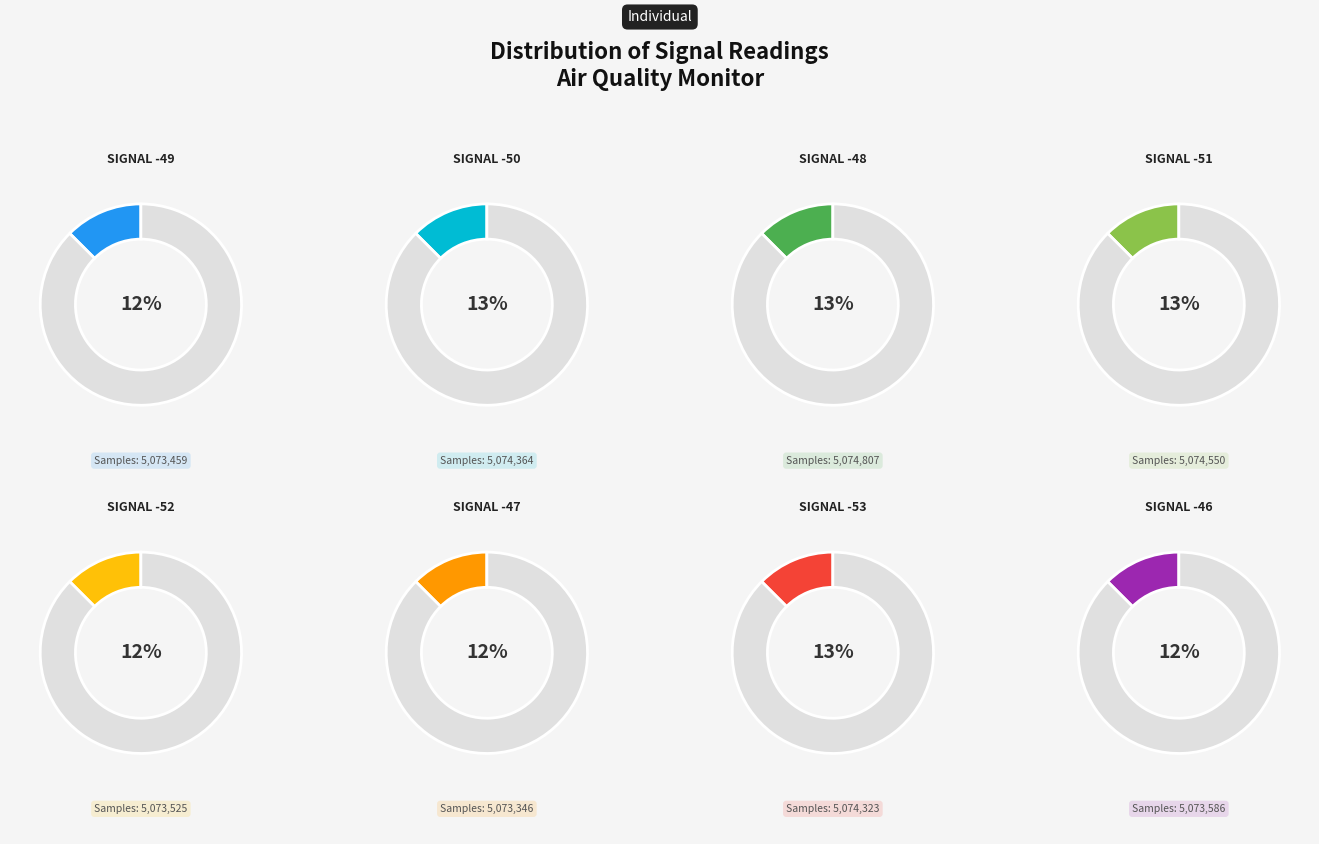

Does -49 represent more than half of the total?

No